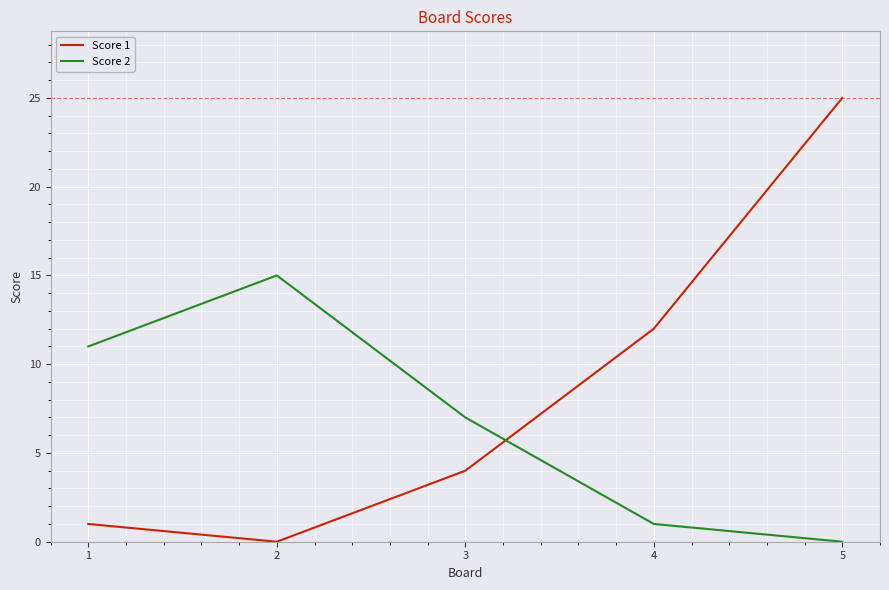

The value of Score 2 at 4 is 1. True or false?

True